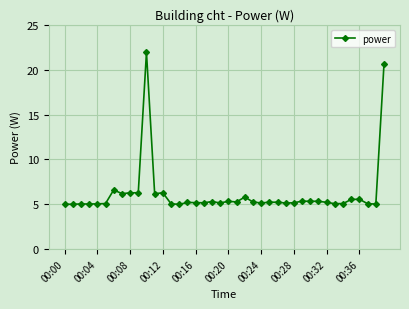

True or false: there are more than 0 points higher than both neighbors.

True